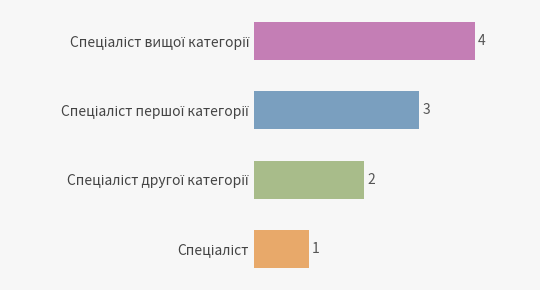

Count the number of data series in this chart.

1